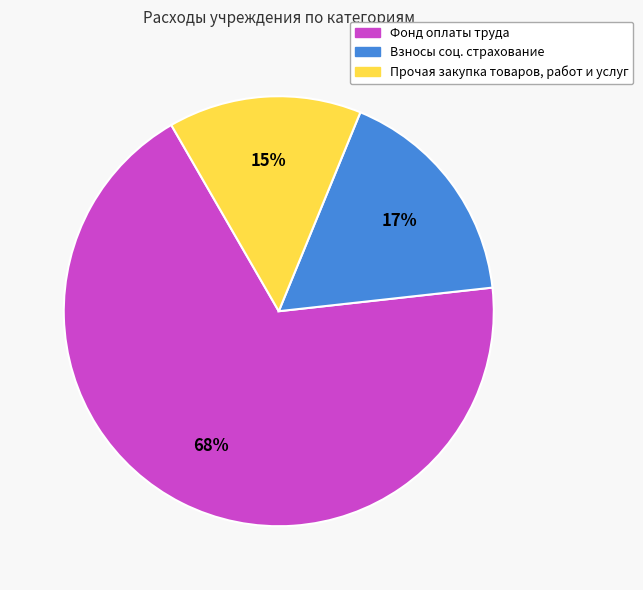

Is there a majority slice in this chart?

Yes